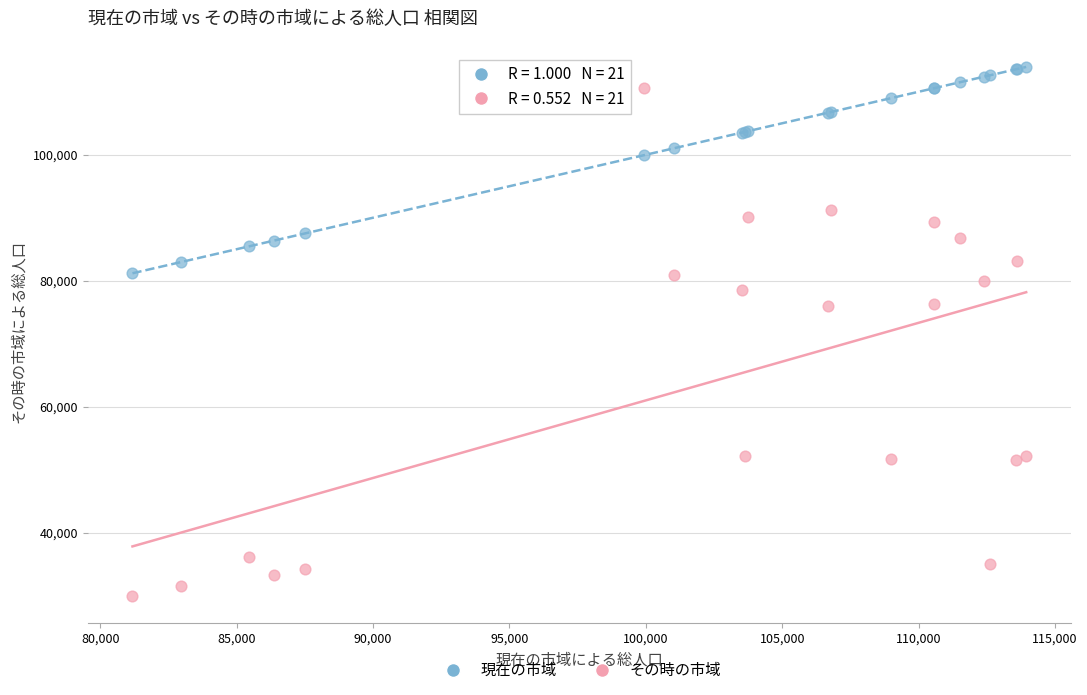

Which series contains the lowest Y value?

その時の市域